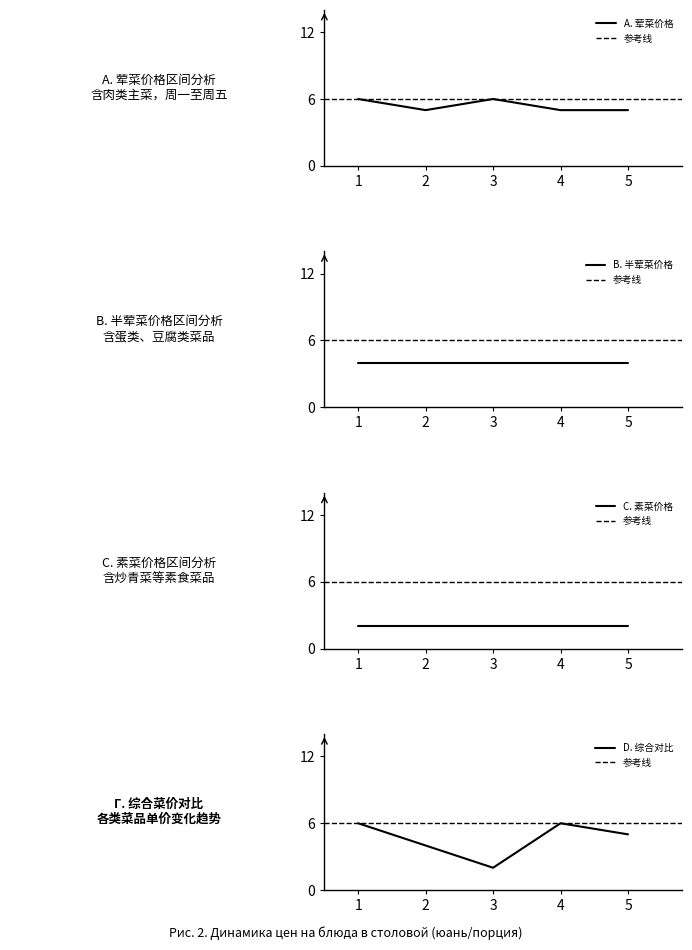

What is the maximum value for A. 荤菜价格?

6